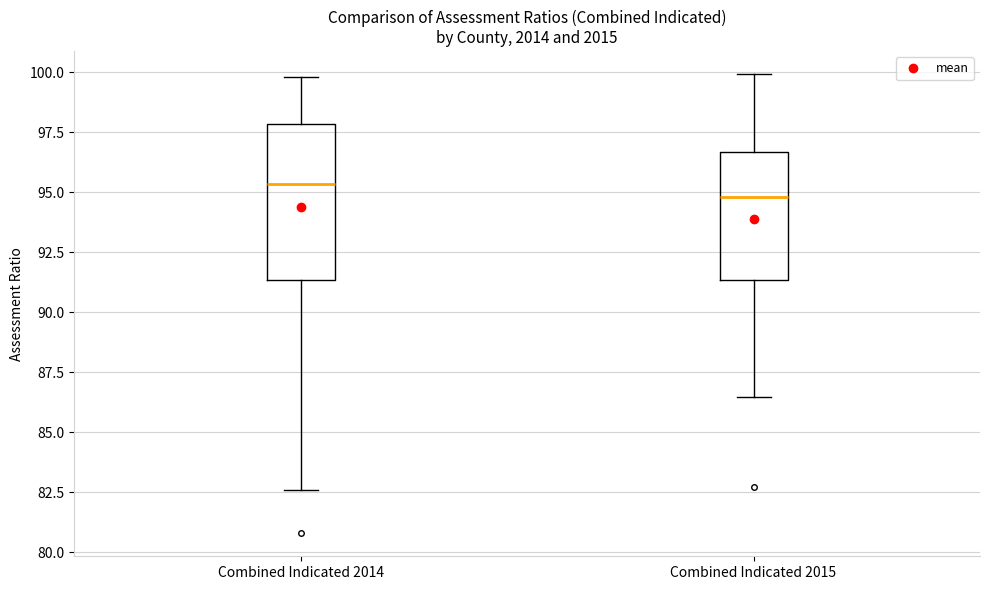

Comparing the boxes themselves (not the whiskers), which one is the tallest?

Combined Indicated 2014